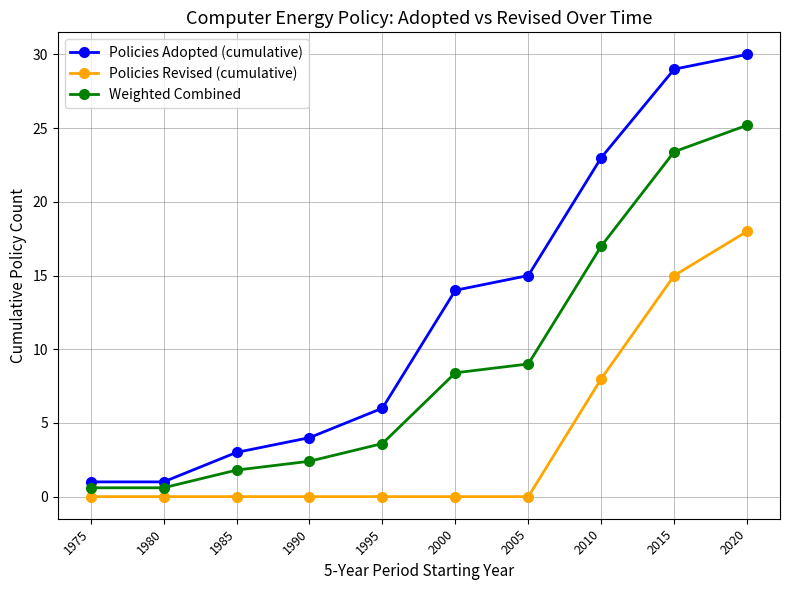

What value does the Weighted Combined series have at 2005?

9.0